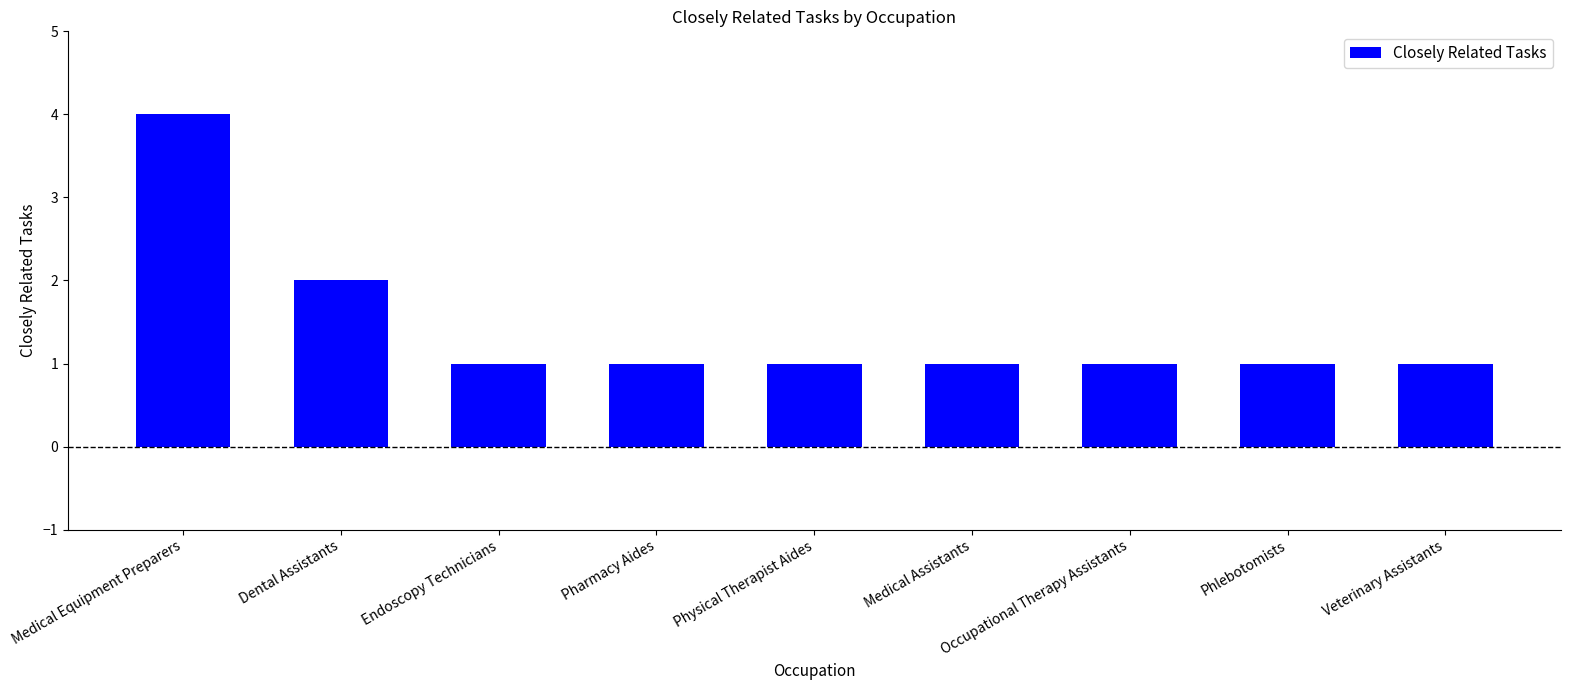

Reading left to right, extract all data points from this chart.

Medical Equipment Preparers=4	Dental Assistants=2	Endoscopy Technicians=1	Pharmacy Aides=1	Physical Therapist Aides=1	Medical Assistants=1	Occupational Therapy Assistants=1	Phlebotomists=1	Veterinary Assistants=1